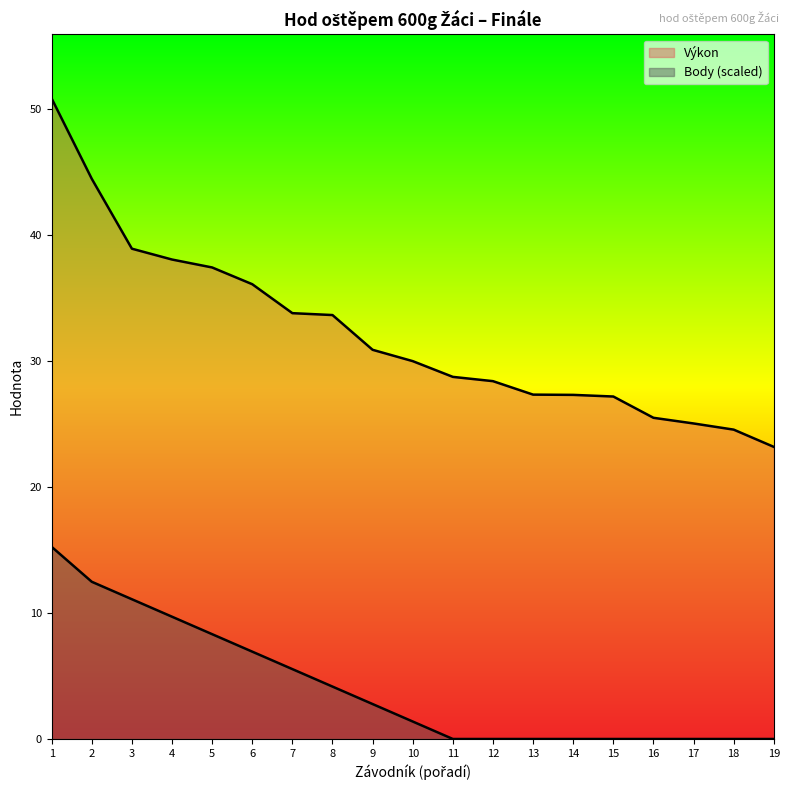

What are all the series names shown in the legend?

Výkon, Body